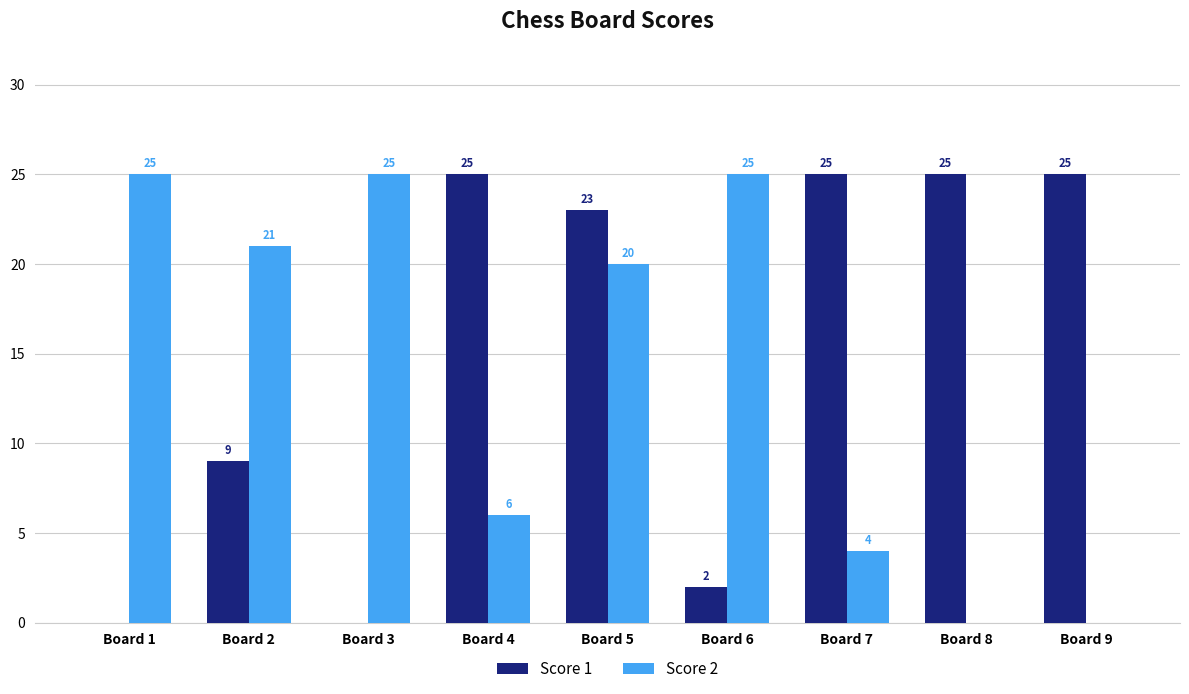

How many values in Score 2 are above zero?

7